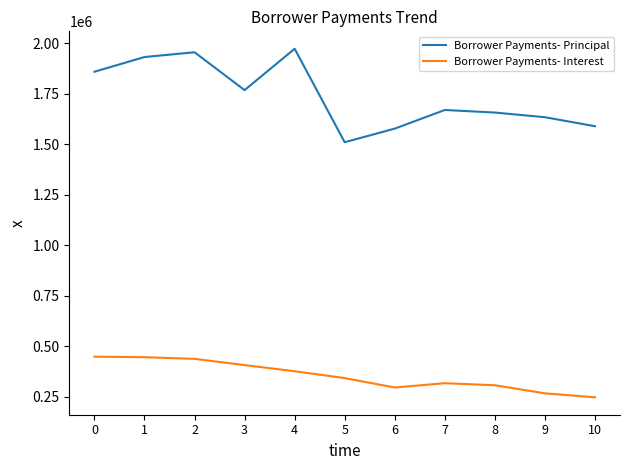

What is the difference between the maximum and minimum values in the Borrower Payments- Principal series?

462703.9